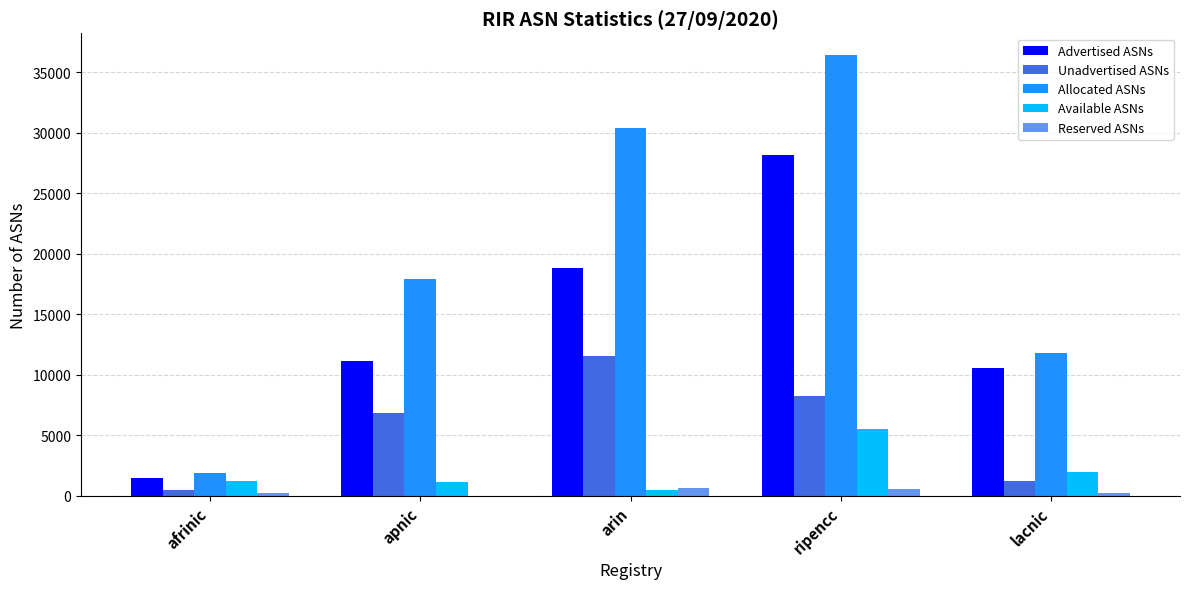

Is it true that Unadvertised ASNs equals 8913 at apnic?

False